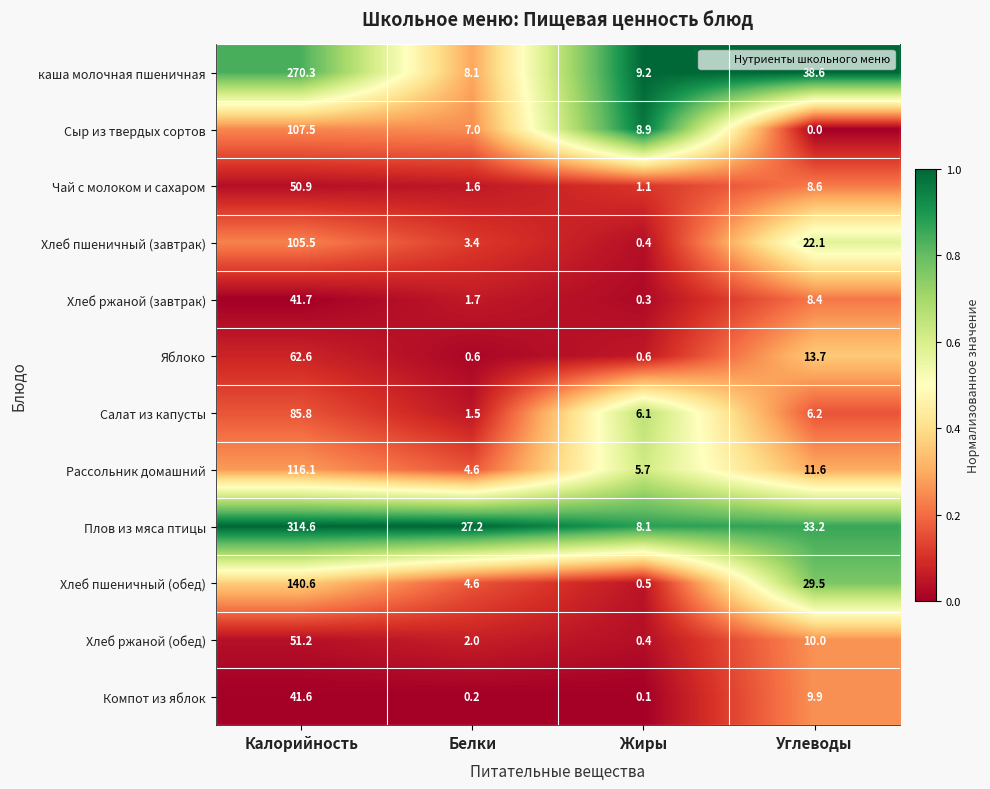

Rank the series at Углеводы from lowest to highest value.

Сыр из твердых сортов, Салат из капусты, Хлеб ржаной (завтрак), Чай с молоком и сахаром, Компот из яблок, Хлеб ржаной (обед), Рассольник домашний, Яблоко, Хлеб пшеничный (завтрак), Хлеб пшеничный (обед), Плов из мяса птицы, каша молочная пшеничная